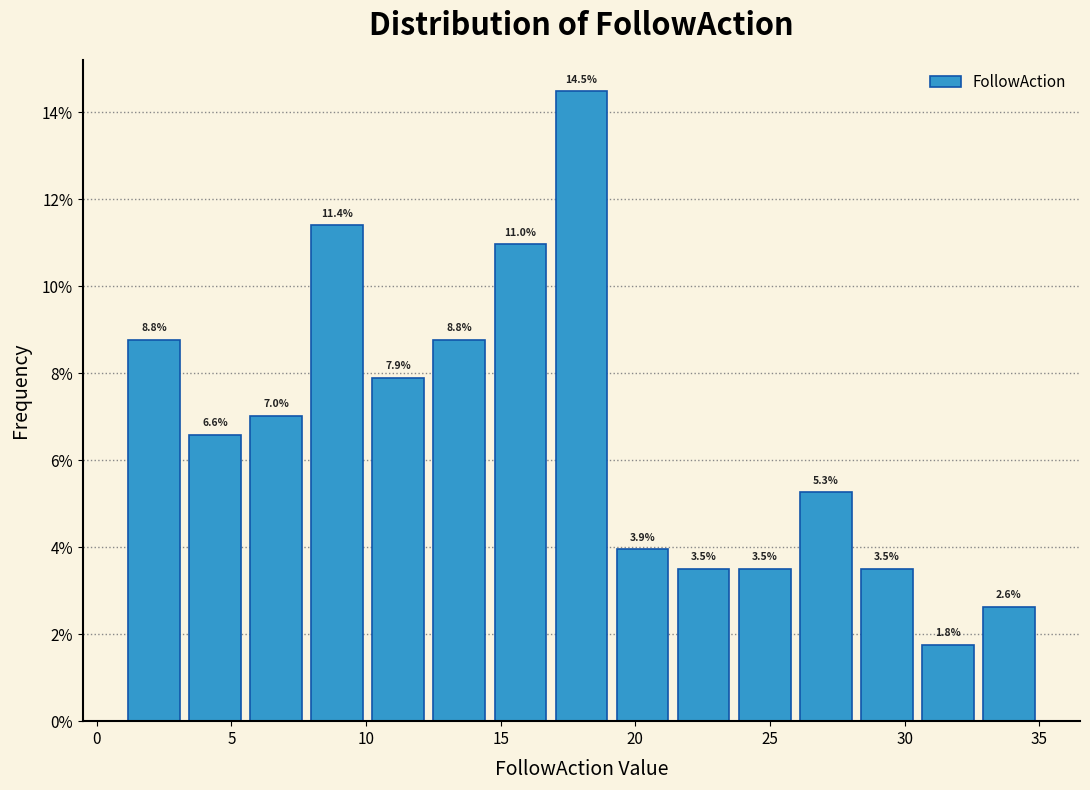

Reading left to right, list every bar in this chart as the range it spans on the x-axis followed by its height. The bar edges are not printed on the chart, so give them approximately, as read against the axis.

1.0 to 3.5: 8.8
3.5 to 5.5: 6.6
5.5 to 8.0: 7.0
8.0 to 10.0: 11.4
10.0 to 12.5: 7.9
12.5 to 14.5: 8.8
14.5 to 17.0: 11.0
17.0 to 19.0: 14.5
19.0 to 21.5: 3.9
21.5 to 23.5: 3.5
23.5 to 26.0: 3.5
26.0 to 28.0: 5.3
28.0 to 30.5: 3.5
30.5 to 32.5: 1.8
32.5 to 35.0: 2.6